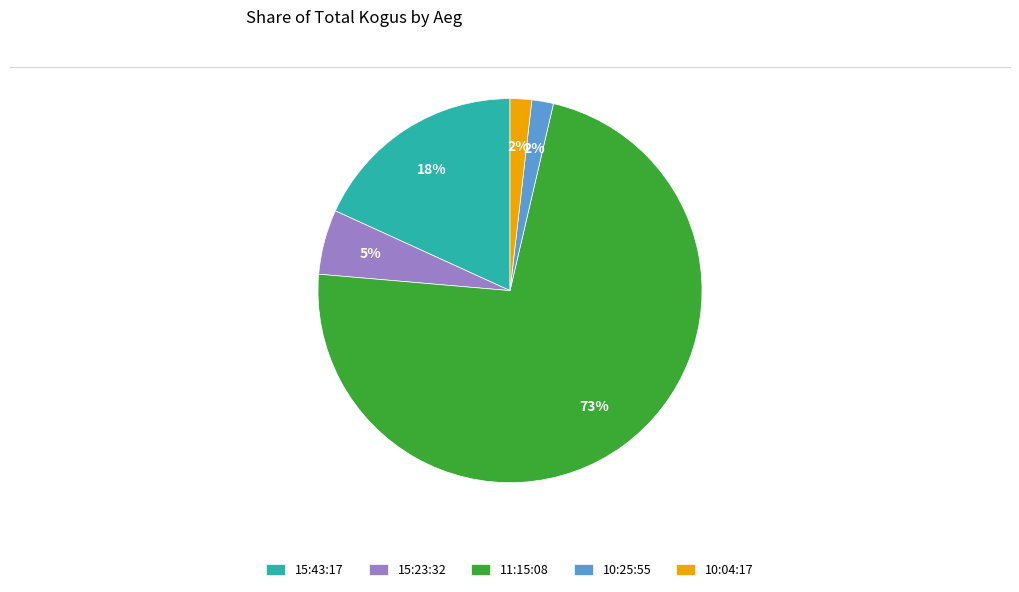

Which slice is the largest?

11:15:08